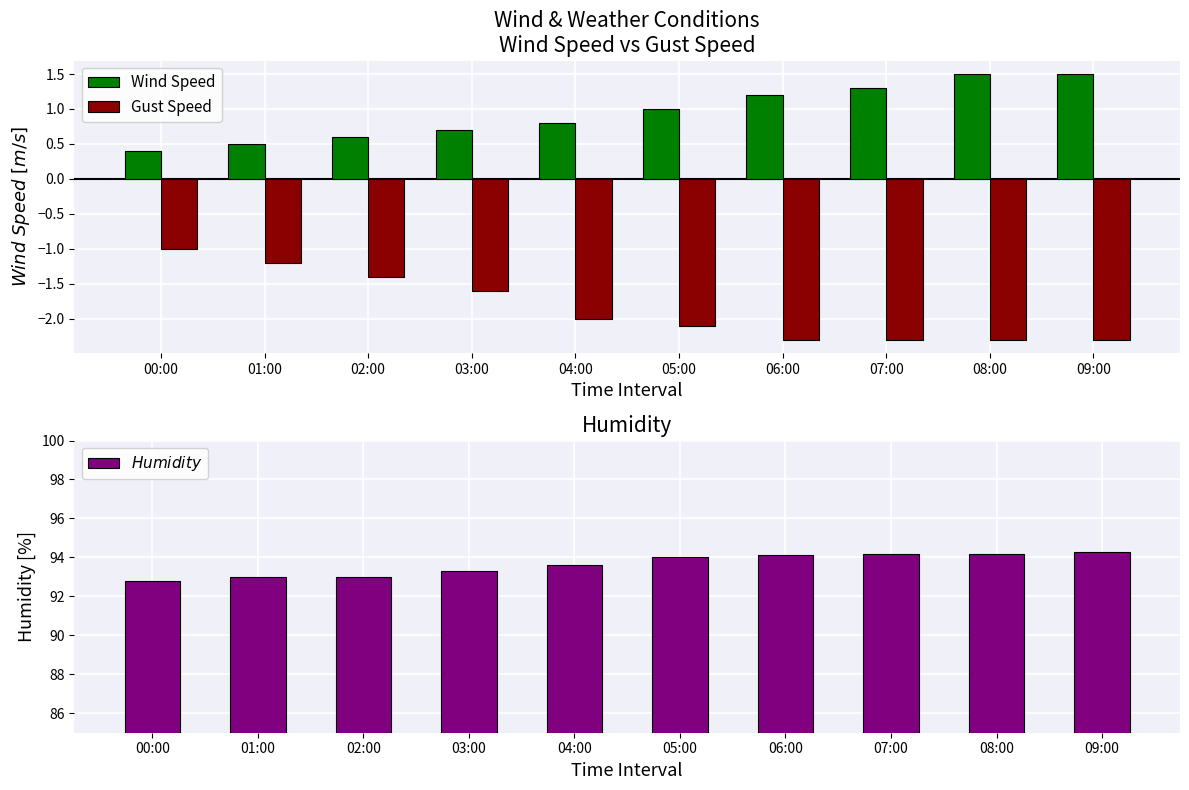

What position from the right is 06:00?

4